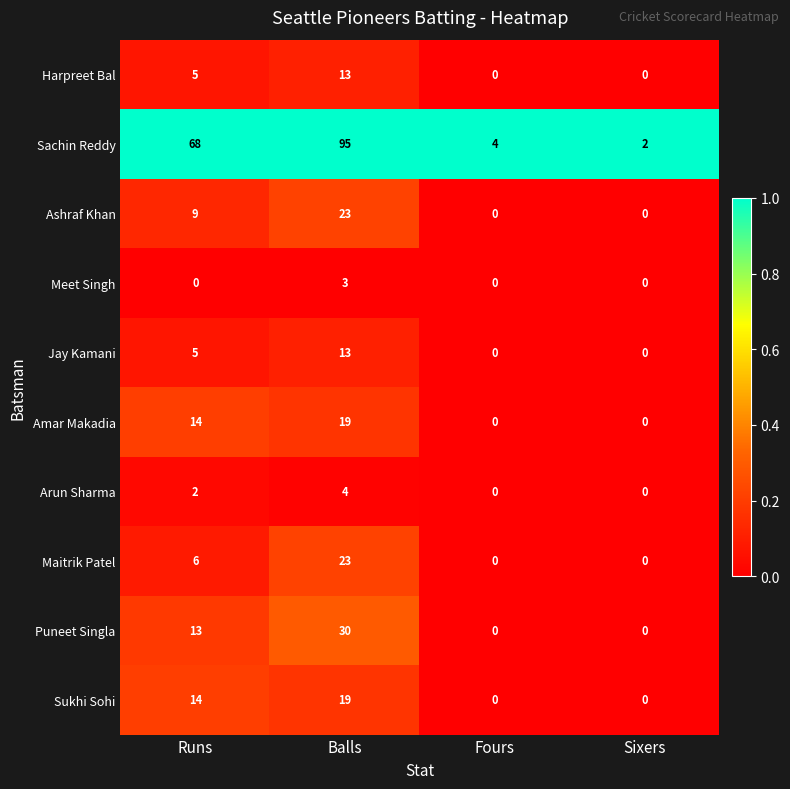

Between Balls and Fours, which series saw the biggest shift?

Sachin Reddy